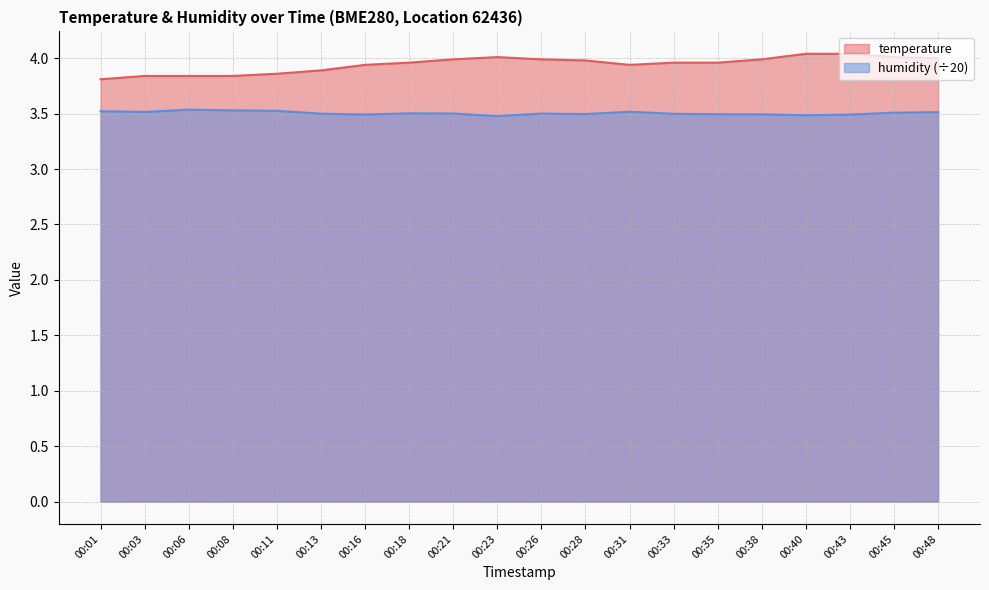

Reading left to right, transcribe all the data shown in this chart.

temperature: 3.8	3.8	3.8	3.8	3.9	3.9	3.9	4.0	4.0	4.0	4.0	4.0	3.9	4.0	4.0	4.0	4.0	4.0	4.0	4.0
humidity: 3.5	3.5	3.5	3.5	3.5	3.5	3.5	3.5	3.5	3.5	3.5	3.5	3.5	3.5	3.5	3.5	3.5	3.5	3.5	3.5